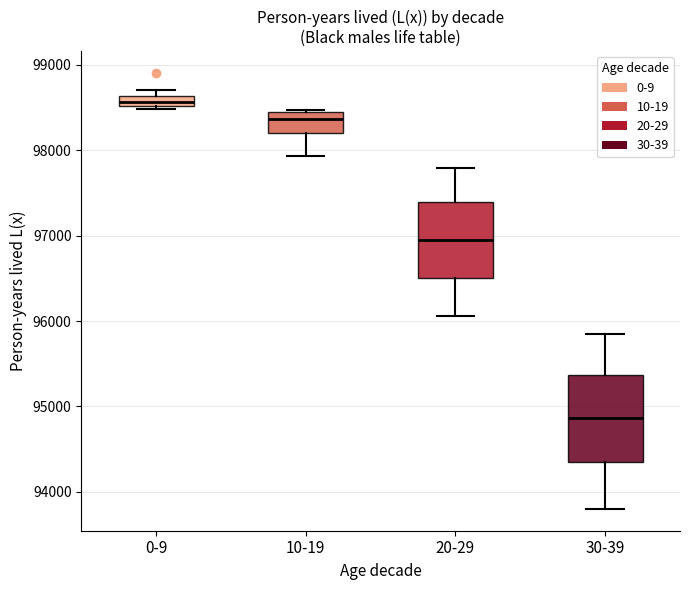

Where is the upper edge of the box for 20-29 on the y-axis? The values are not printed on the chart, so give them approximately, as read against the axis.

97400